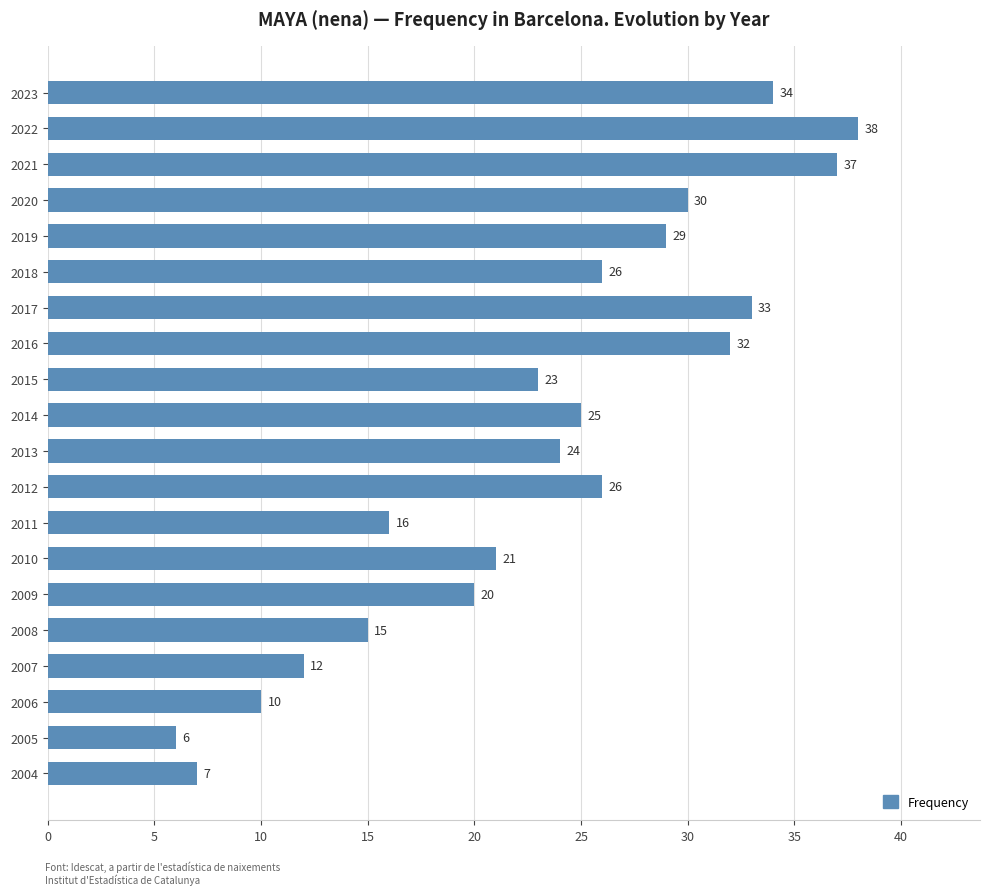

What is the change in value from 2023 to 2013?

-10